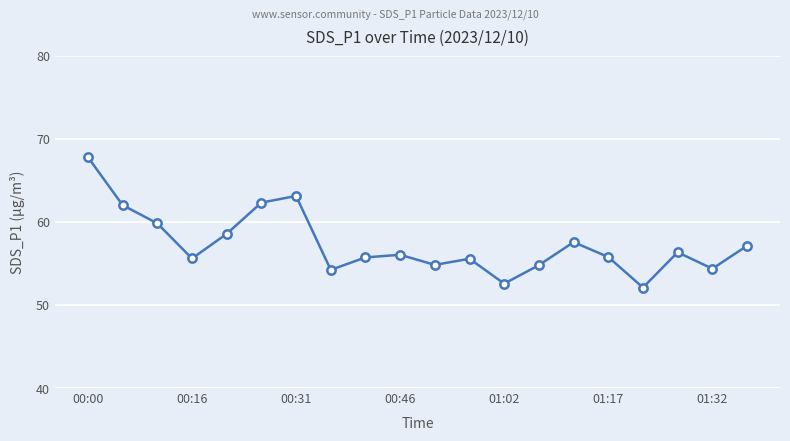

What is the difference between the second highest and second lowest values?

10.6